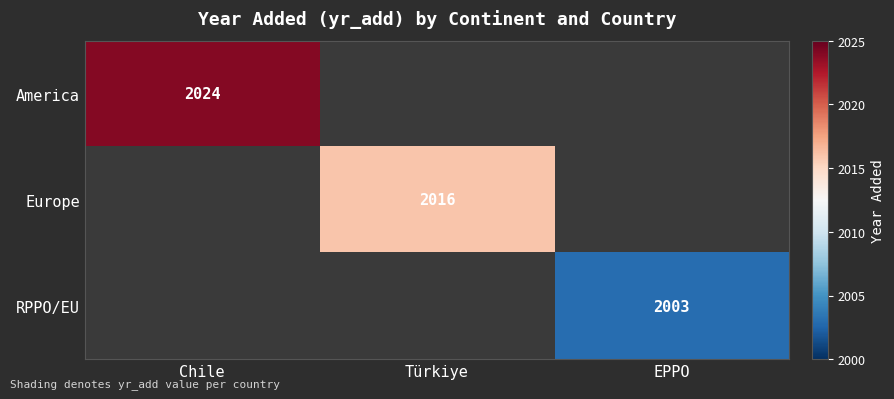

The value of RPPO/EU at EPPO is 2003. True or false?

True